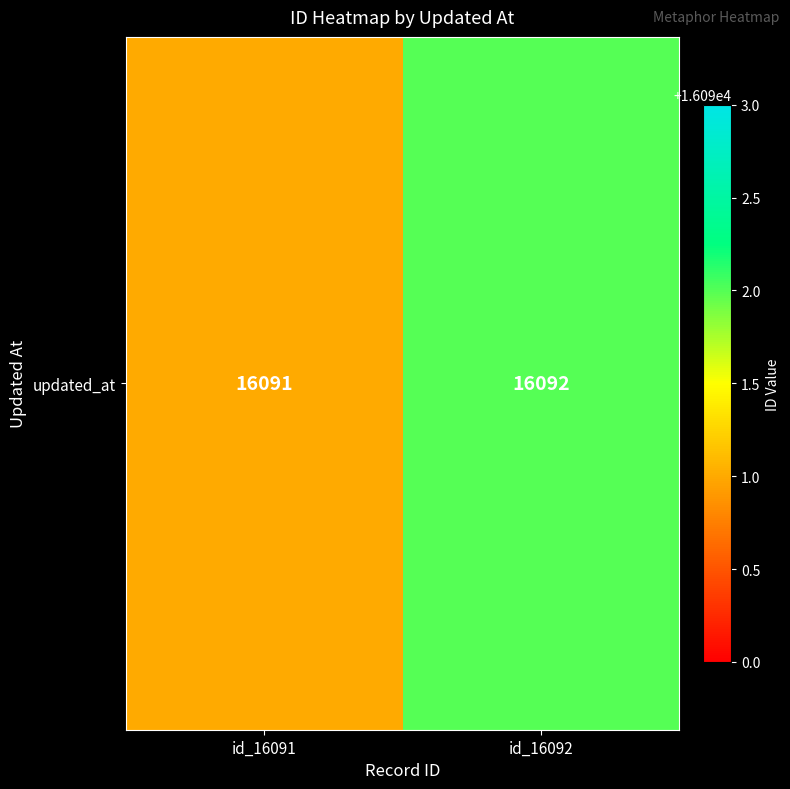

Rank the categories by value from lowest to highest.

id_16091, id_16092